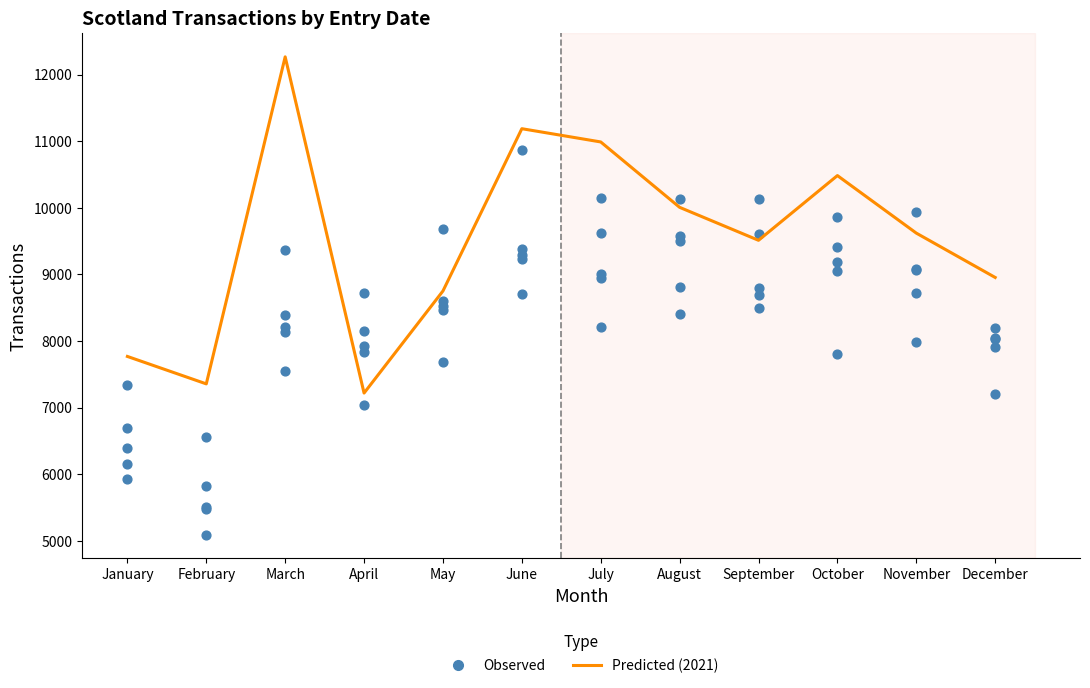

At how many categories does at least one series exceed 7027?

12